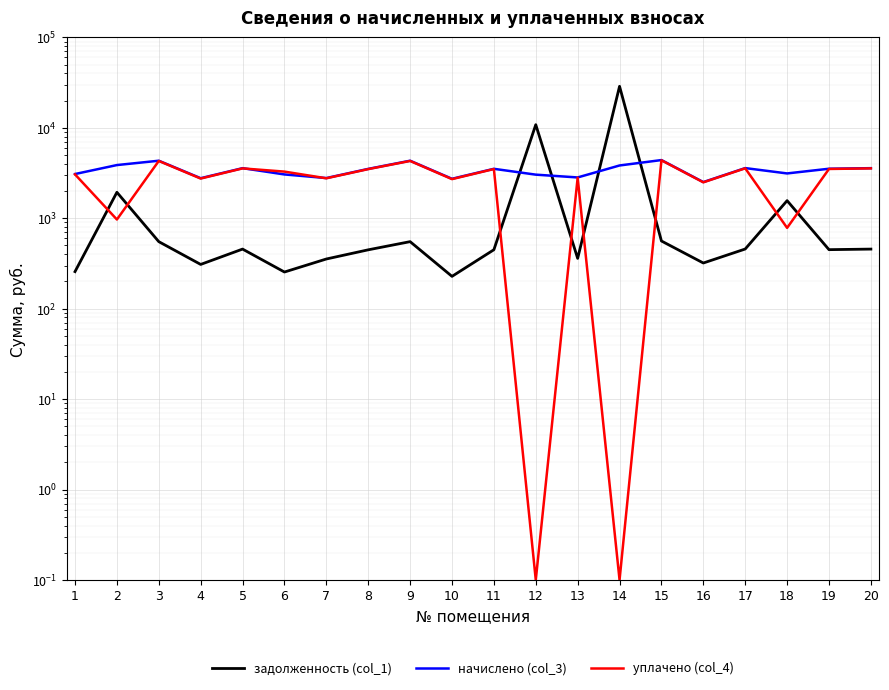

Reading left to right, list all the values displayed in this chart.

задолженность (col_1): 1=257.1	2=1938.1	3=551.4	4=308.7	5=456.2	6=254.4	7=354.5	8=447.8	9=551.4	10=227.8	11=448.8	12=10837.8	13=360.1	14=28798.0	15=560.7	16=320.0	17=457.2	18=1566.4	19=449.7	20=456.2
начислено (col_3): 1=3085.0	2=3876.1	3=4329.7	4=2773.2	5=3582.4	6=3052.9	7=2783.9	8=3516.5	9=4329.7	10=2733.2	11=3523.8	12=3037.0	13=2827.9	14=3836.2	15=4403.0	16=2512.8	17=3589.7	18=3132.8	19=3531.1	20=3582.4
уплачено (col_4): 1=3058.7	2=969.0	3=4304.1	4=2749.6	5=3561.2	6=3281.4	7=2767.4	8=3495.7	9=4304.1	10=2710.0	11=3503.0	12=0.1	13=2811.2	14=0.1	15=4377.0	16=2498.0	17=3568.5	18=783.2	19=3510.2	20=3561.2